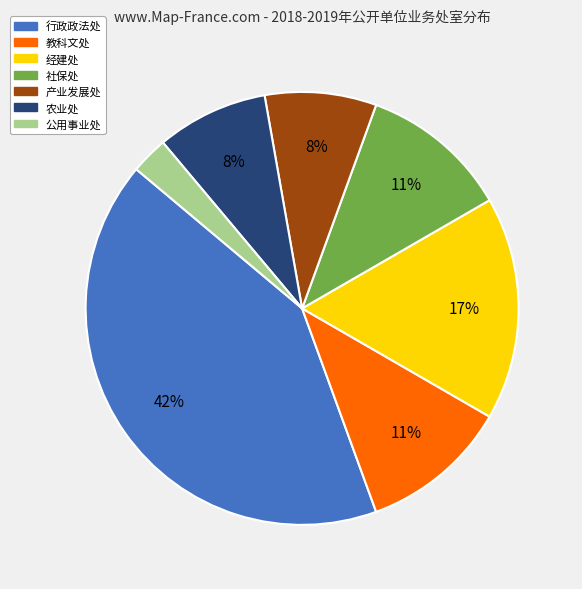

Is the sum of 公用事业处 and 行政政法处 greater than half?

No